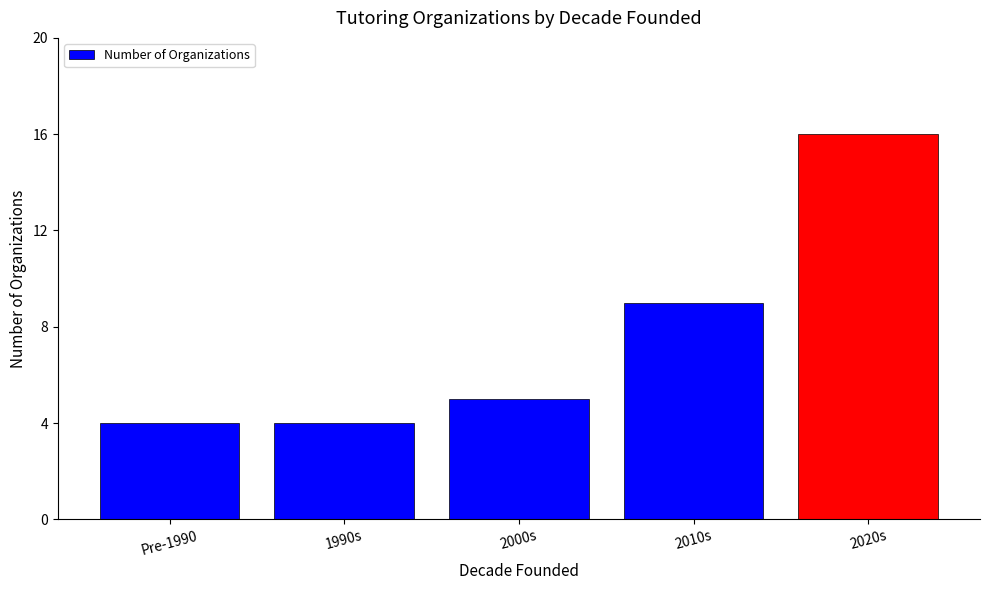

How many distinct data groups are displayed?

1